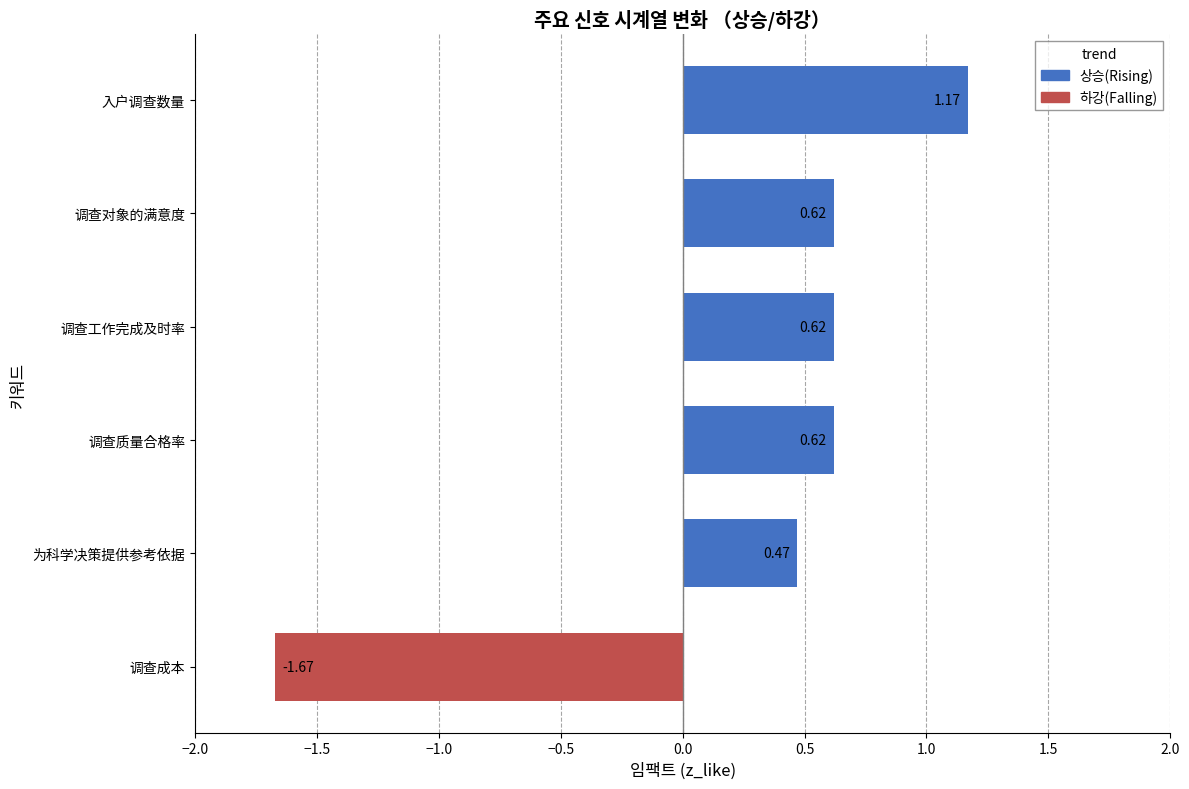

How many distinct data groups are displayed?

2